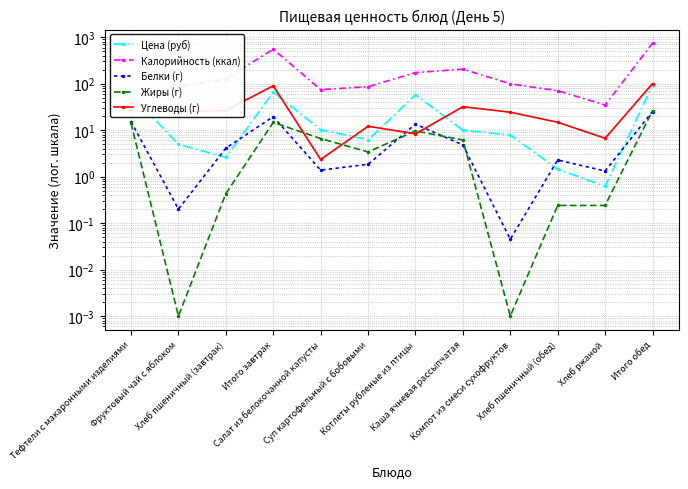

Between Котлеты рубленые из птицы and Компот из смеси сухофруктов, which series saw the biggest shift?

Калорийность (ккал)